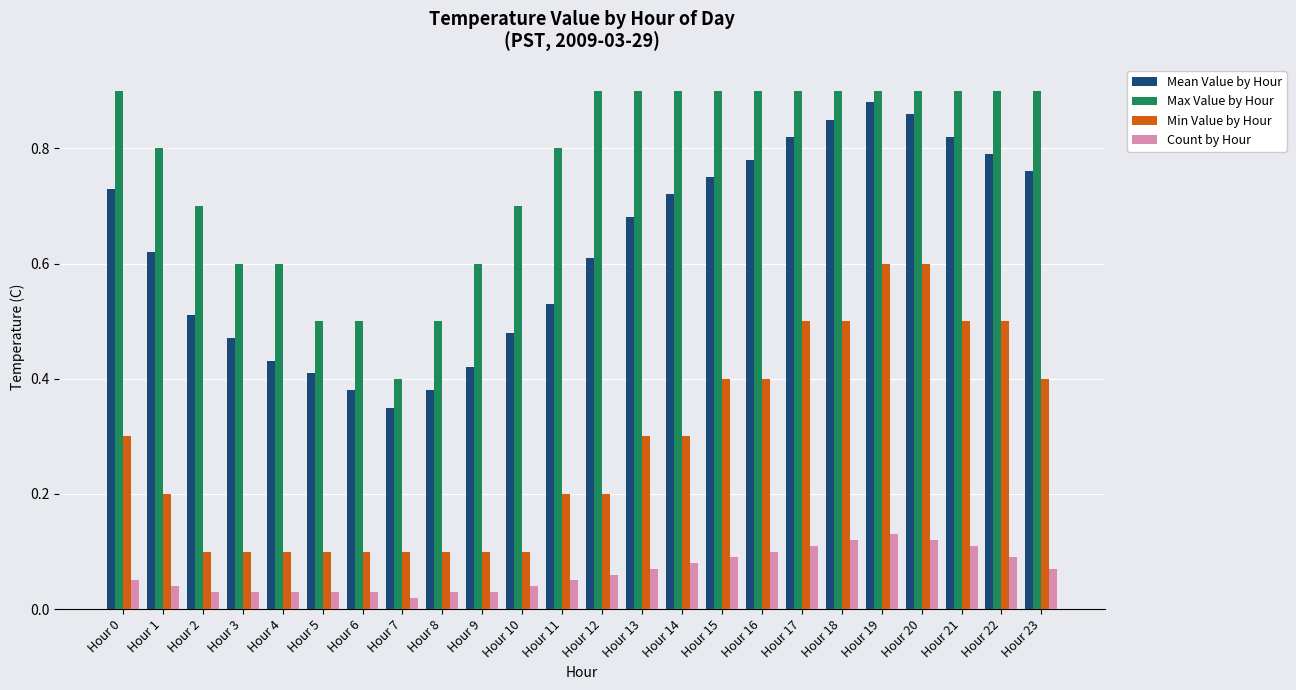

How many Mean Value by Hour values are between 0 and 1?

24